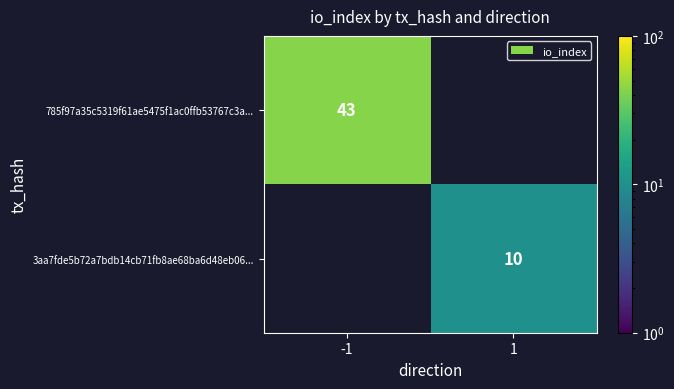

What is the maximum value shown in the chart?

43.0